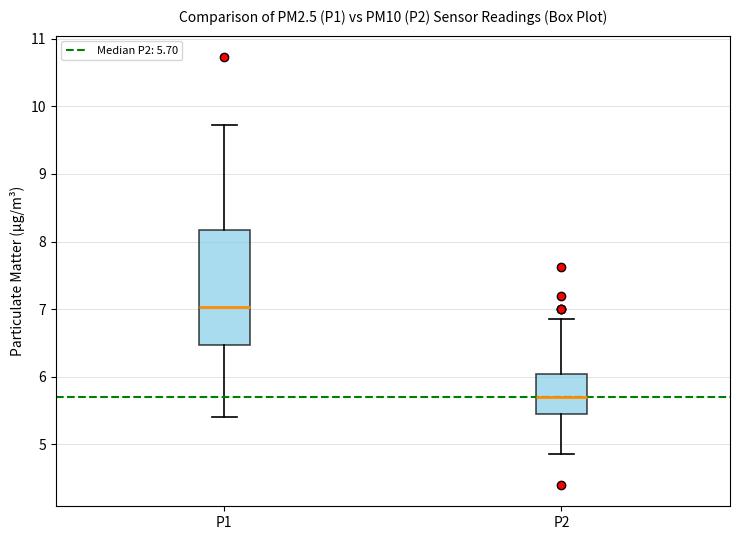

Comparing the boxes themselves (not the whiskers), which one is the tallest?

P1